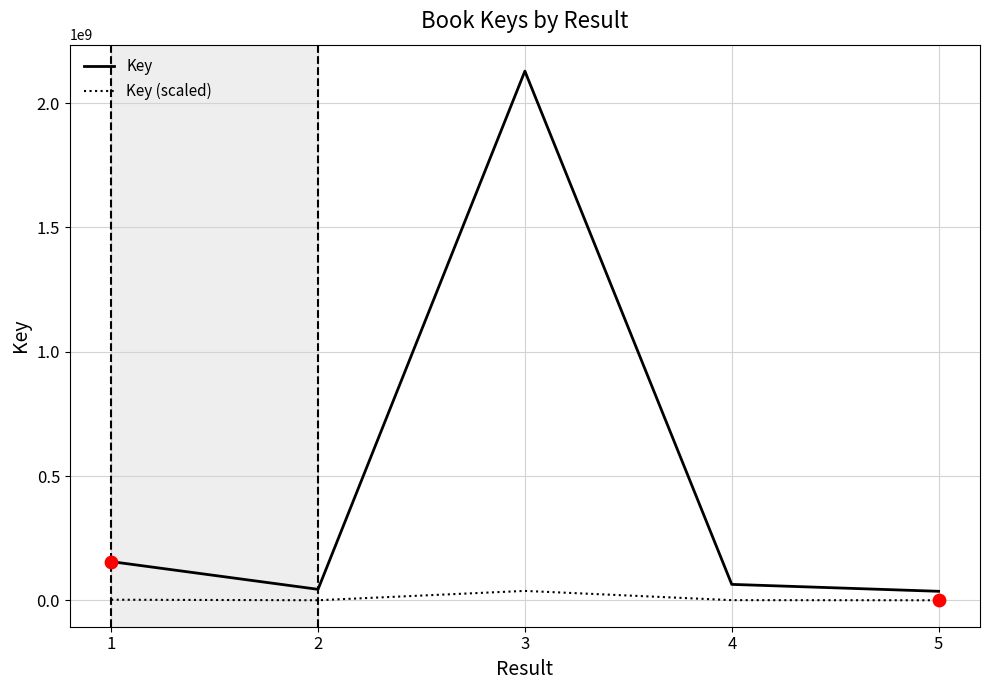

Which series has the largest total across all categories?

Key